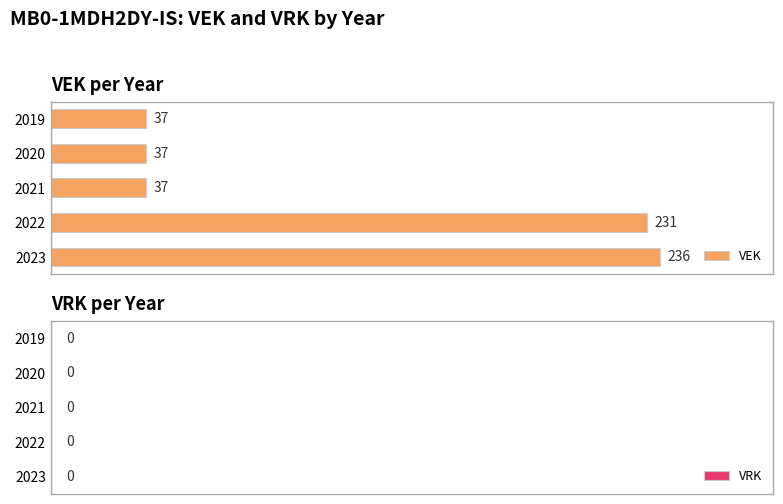

What is the change in value from 2022 to 2021?

-194